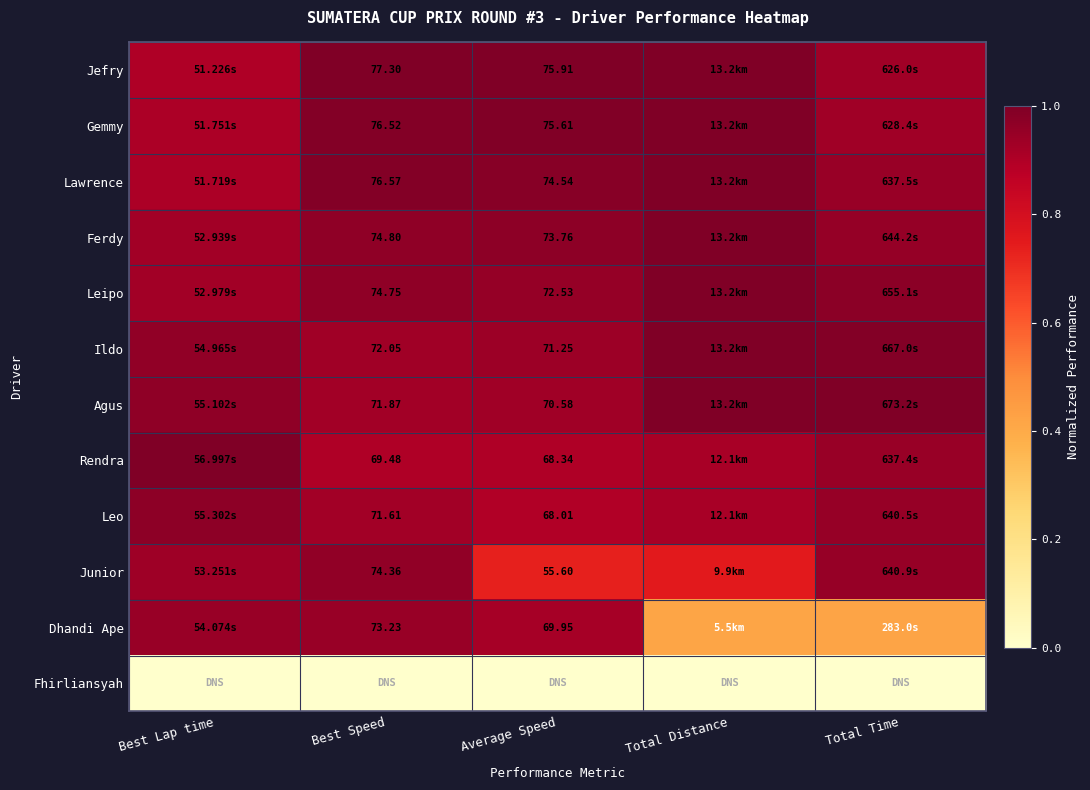

The value of Leipo at Average Speed is 1.0. True or false?

True